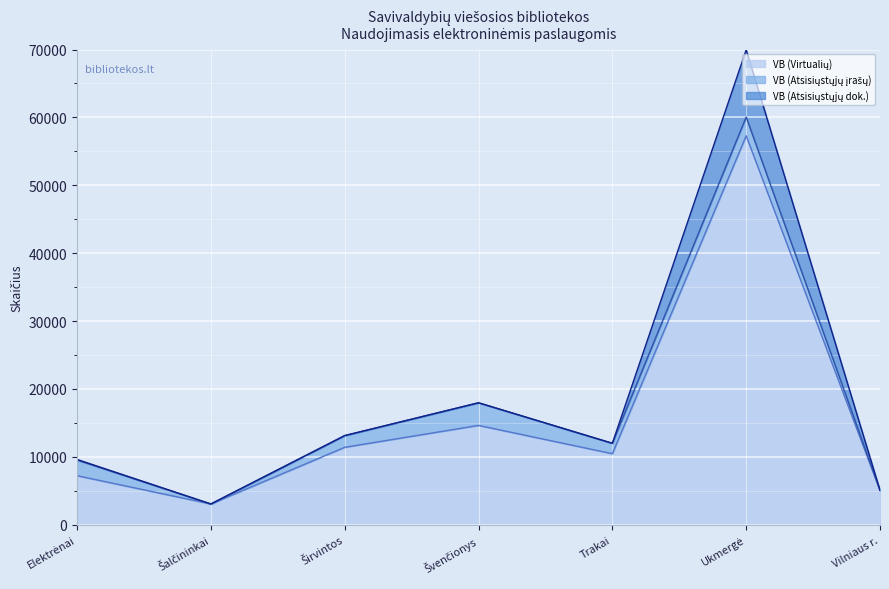

Reading right to left, list all the values displayed in this chart.

VB (Virtualių): Vilniaus r.=5058	Ukmergė=57287	Trakai=10456	Švenčionys=14624	Širvintos=11397	Šalčininkai=3050	Elektrėnai=7216
VB (Atsisiųstųjų įrašų): Vilniaus r.=0	Ukmergė=2768	Trakai=1536	Švenčionys=3335	Širvintos=1727	Šalčininkai=0	Elektrėnai=2313
VB (Atsisiųstųjų dok.): Vilniaus r.=0	Ukmergė=9893	Trakai=0	Švenčionys=0	Širvintos=0	Šalčininkai=0	Elektrėnai=83